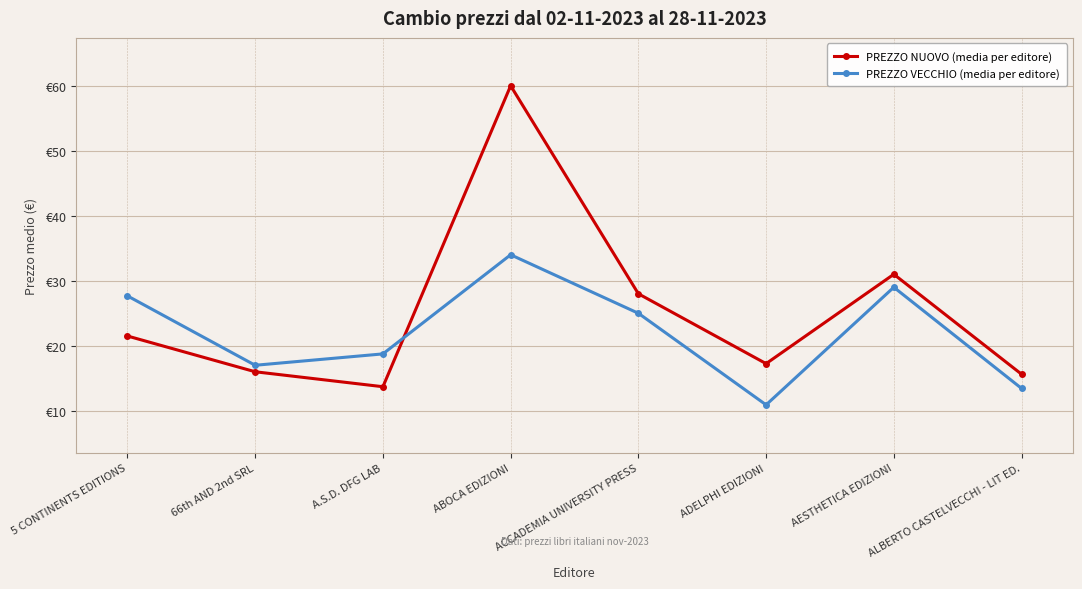

What are all the series names shown in the legend?

PREZZO NUOVO (media per editore), PREZZO VECCHIO (media per editore)